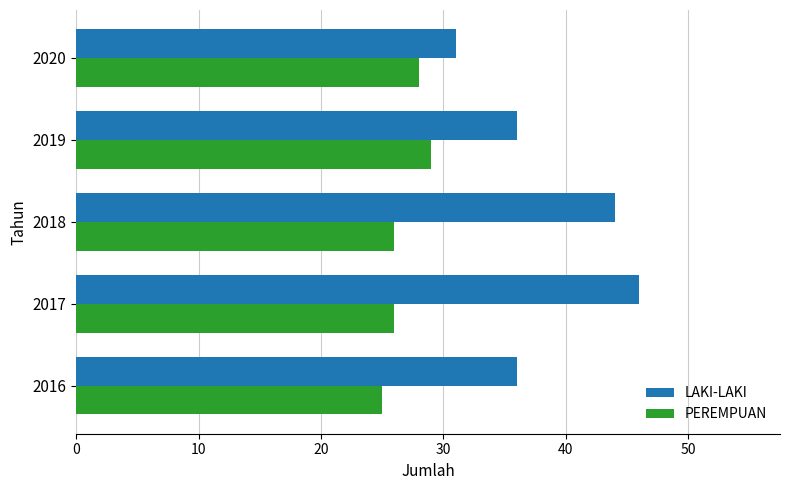

Count the PEREMPUAN values in the range 26 to 28.

3